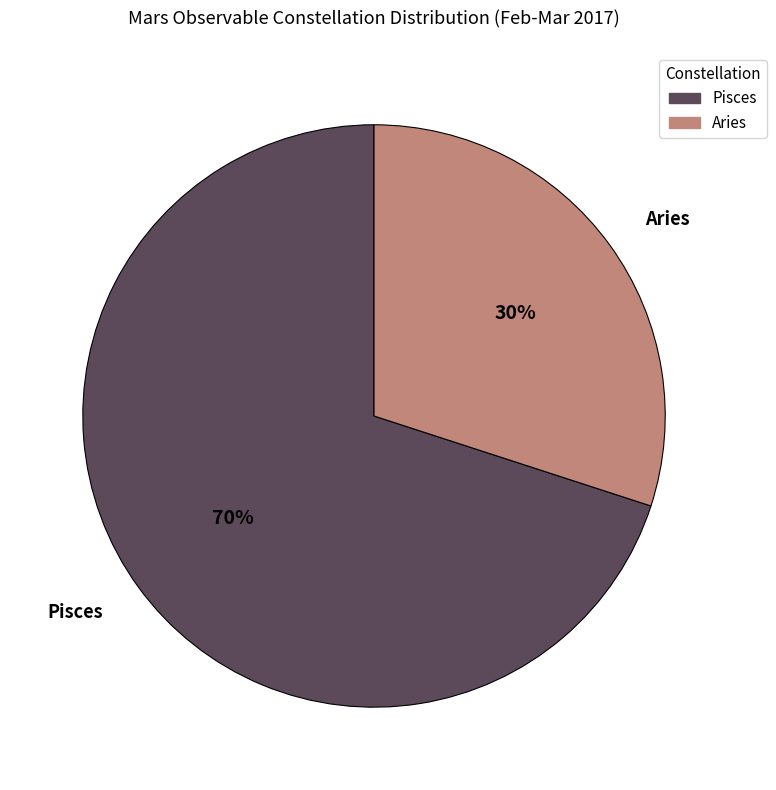

Which category accounts for the majority?

Pisces